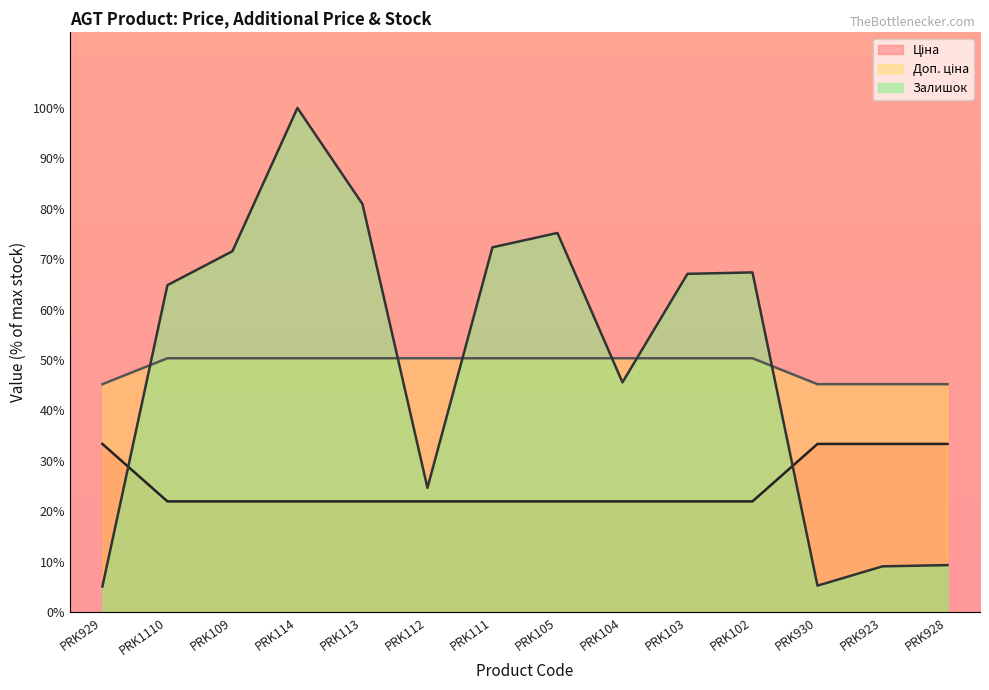

True or false: Ціна has more than 1 interior local peaks.

False